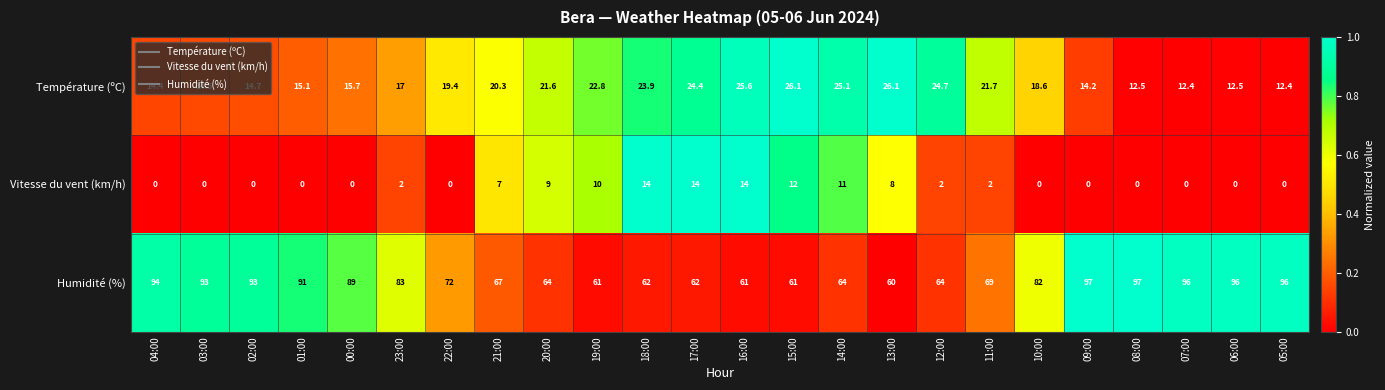

What is the sum of all Humidité (%) values?

1874.0